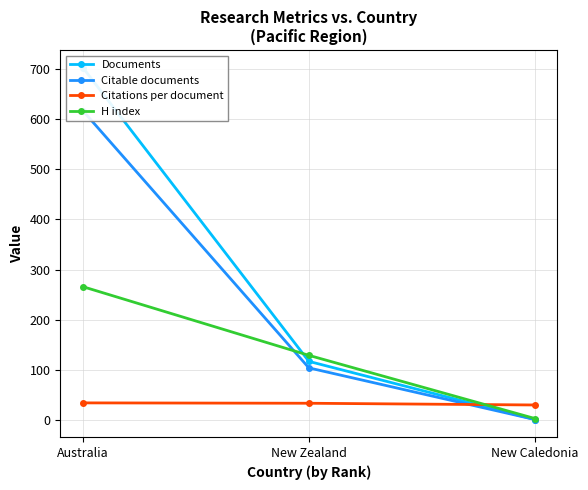

How many categories are shown in the chart?

3